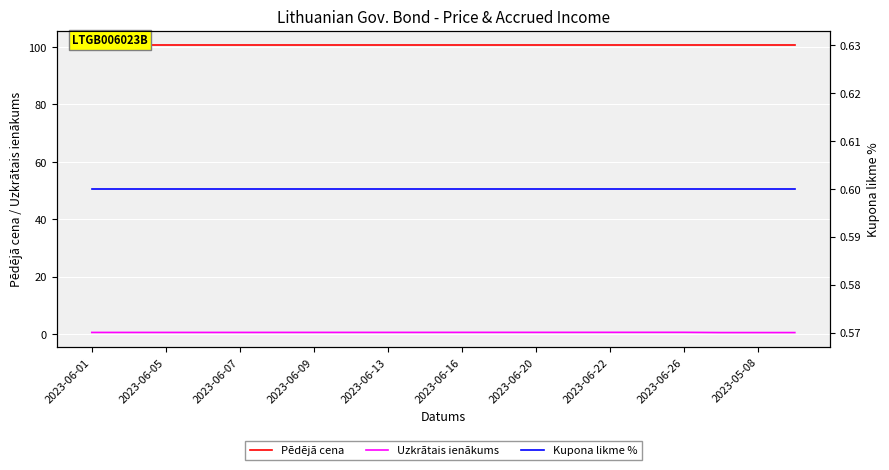

How many lines are shown in the chart?

3